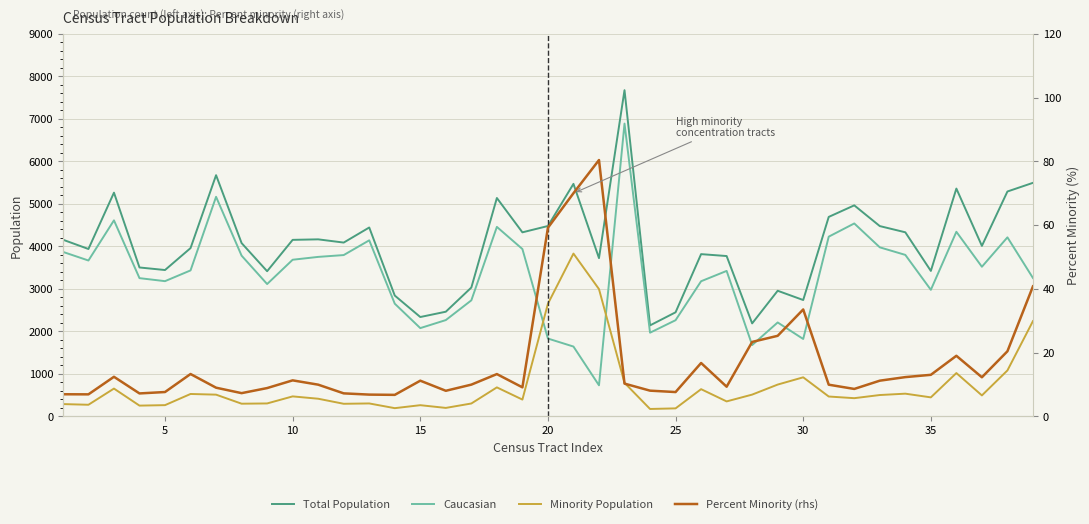

Is this an area chart (filled region under the line)?

No